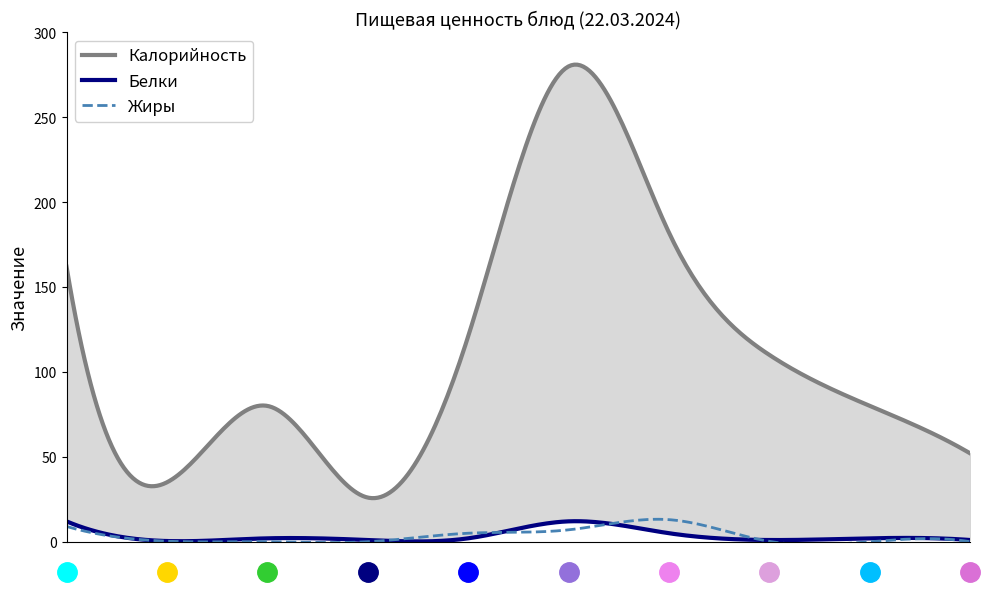

What is the average value of the Белки series?

3.8